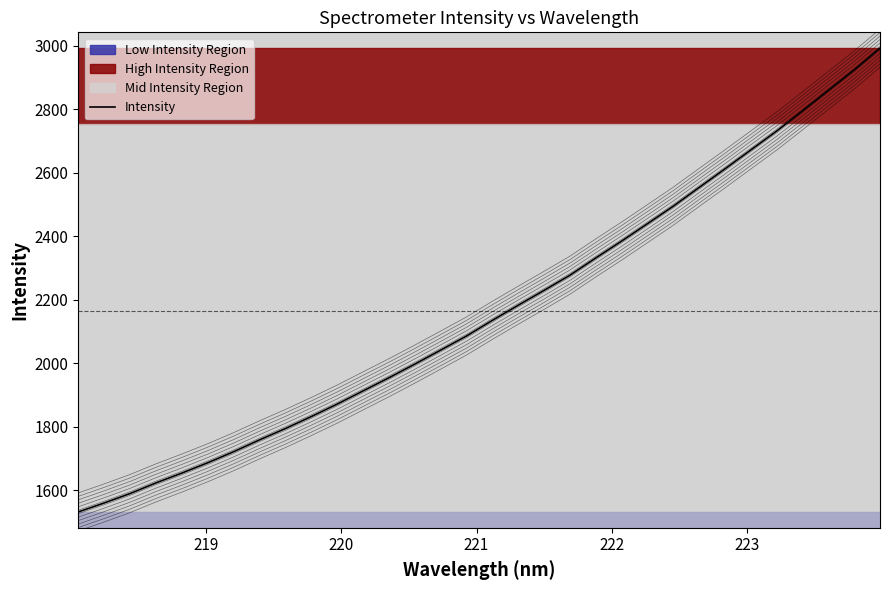

What is the difference between the second highest and minimum values?

1392.1